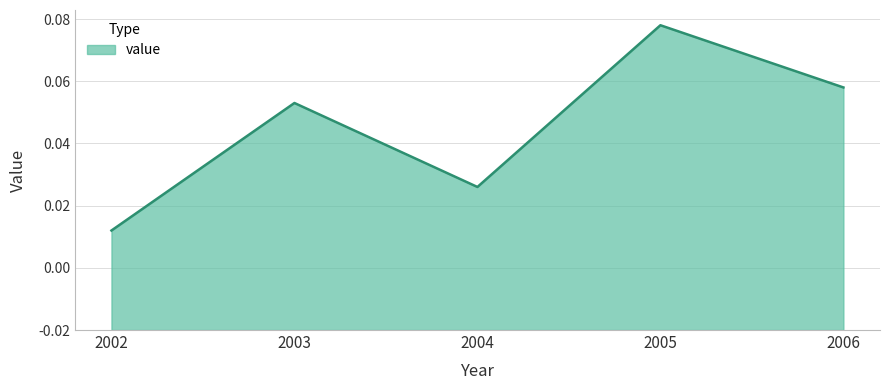

Reading right to left, what are all the values shown in this chart?

2006=0.1	2005=0.1	2004=0.0	2003=0.1	2002=0.0